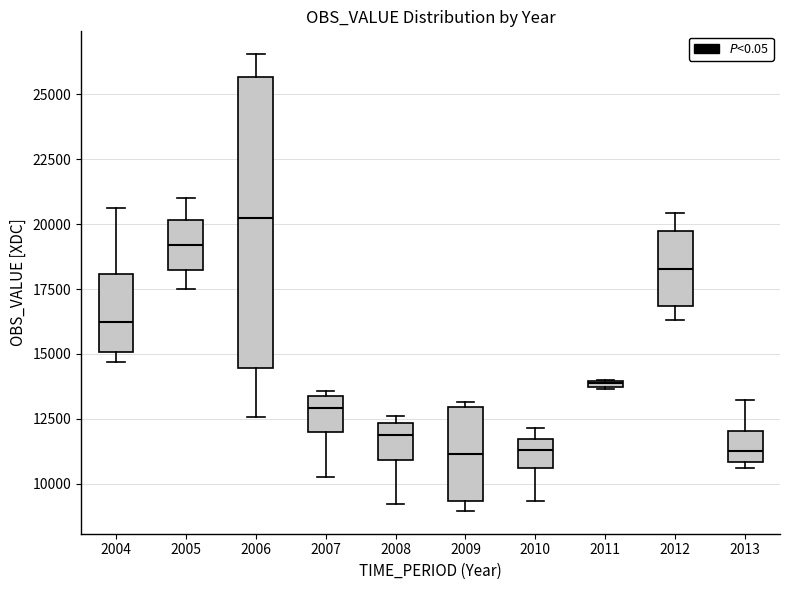

Which box's median line is the highest?

2006